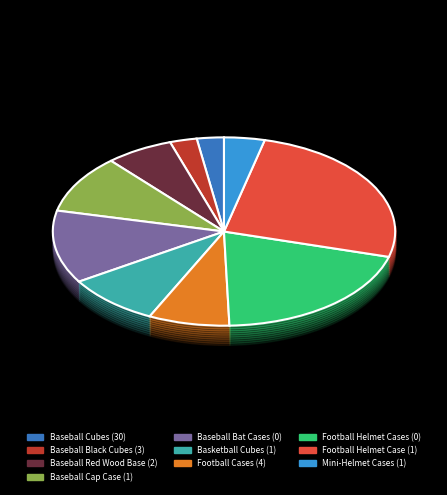

True or false: Baseball Cubes (30) accounts for 3% of the total.

True